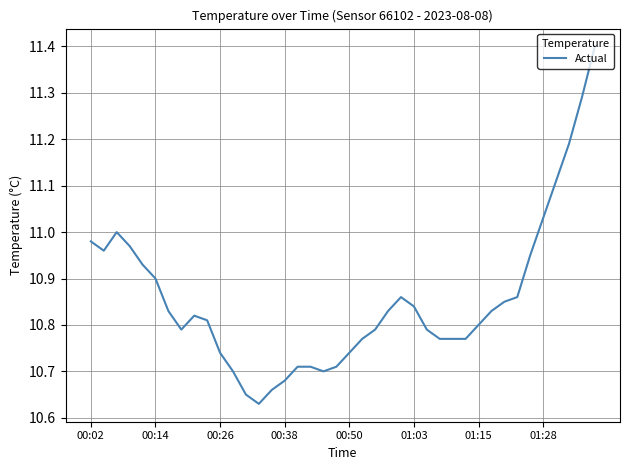

What is the greatest value displayed?

11.4